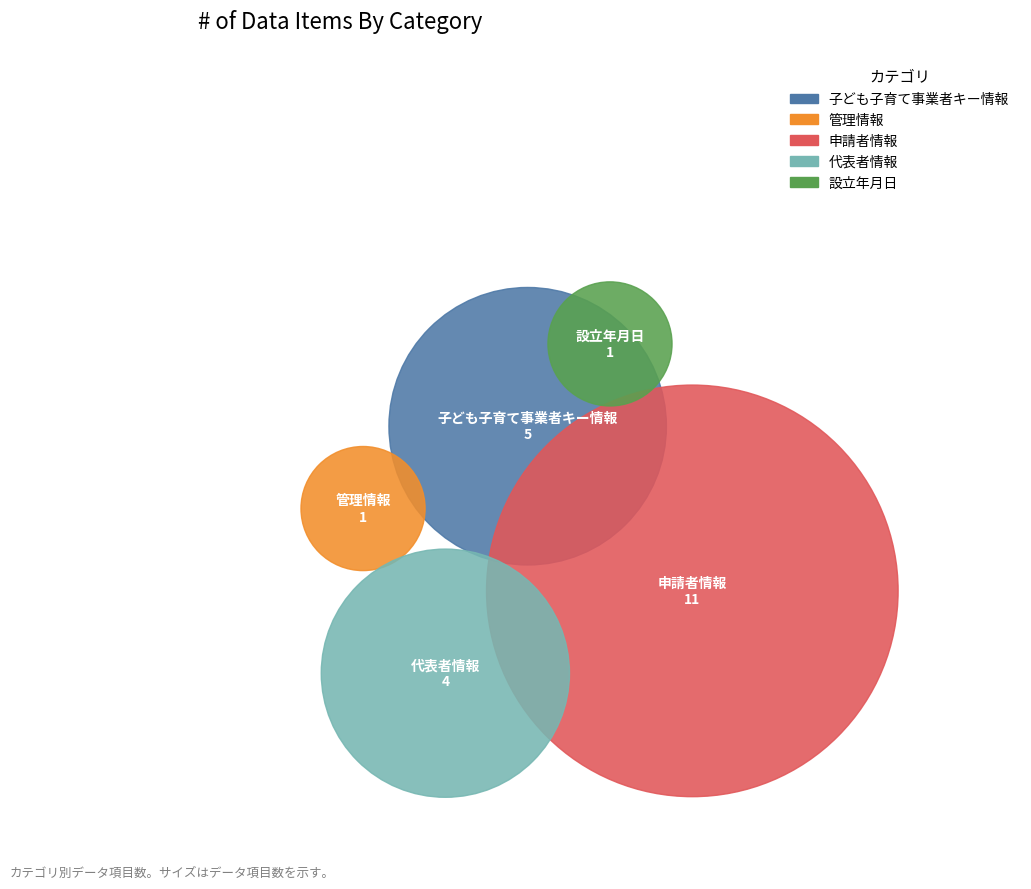

Rank the categories by value from highest to lowest.

申請者情報, 子ども子育て事業者キー情報, 代表者情報, 管理情報, 設立年月日